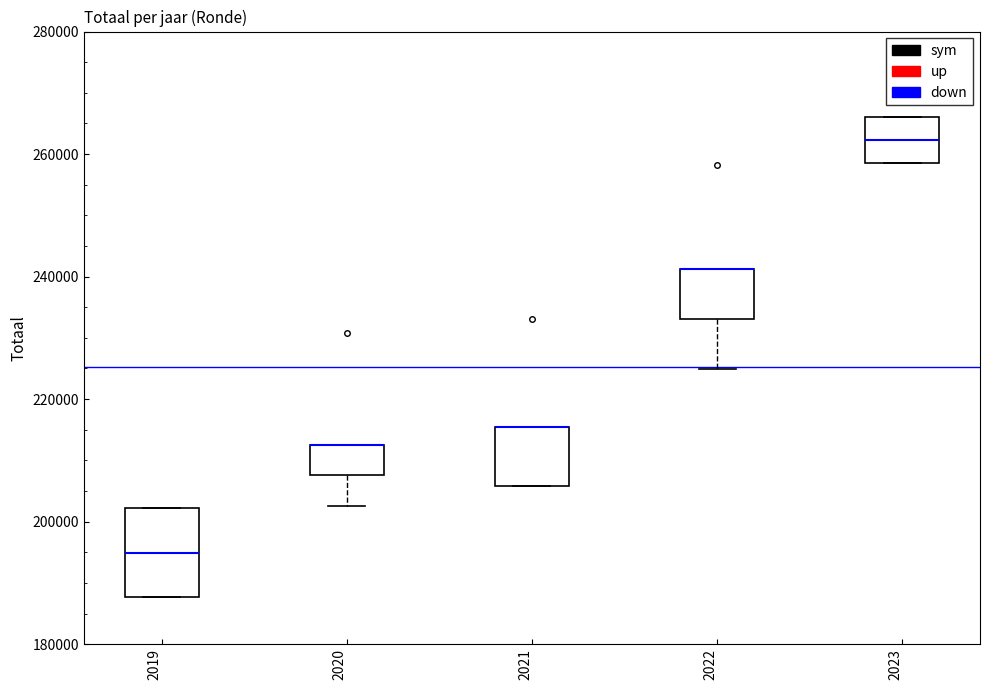

Reading left to right, read every box against the y-axis: the position of its median line, the range the box covers, and the ends of its whiskers. The values are not printed on the chart, so give them approximately, as read against the axis.

2019: median 194000, box 188000 to 202000, whiskers 188000 to 202000
2020: median 212000 (drawn on the box's upper edge), box 208000 to 212000, whiskers 202000 to 212000
2021: median 216000 (drawn on the box's upper edge), box 206000 to 216000, whiskers 206000 to 216000
2022: median 242000 (drawn on the box's upper edge), box 234000 to 242000, whiskers 224000 to 242000
2023: median 262000, box 258000 to 266000, whiskers 258000 to 266000